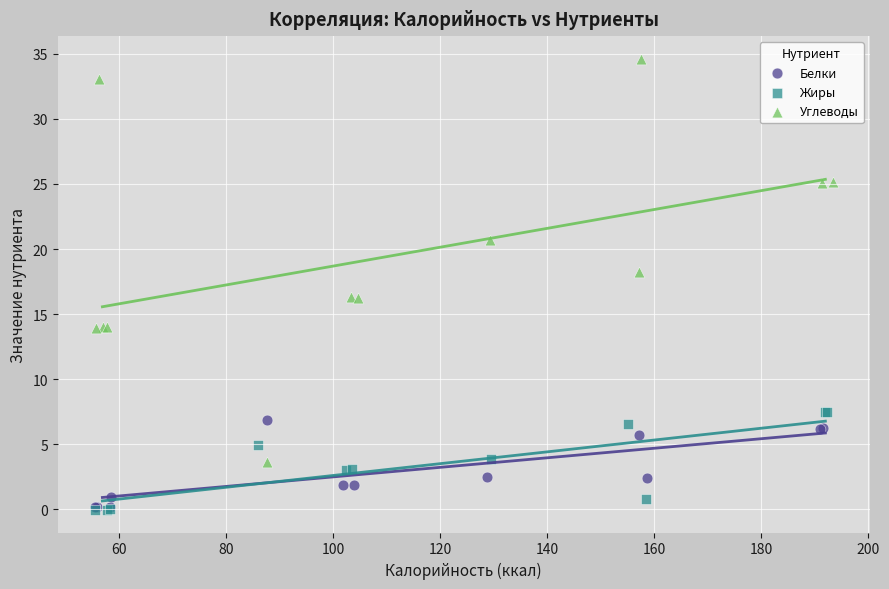

Which series has the largest Y range (max minus min)?

Углеводы